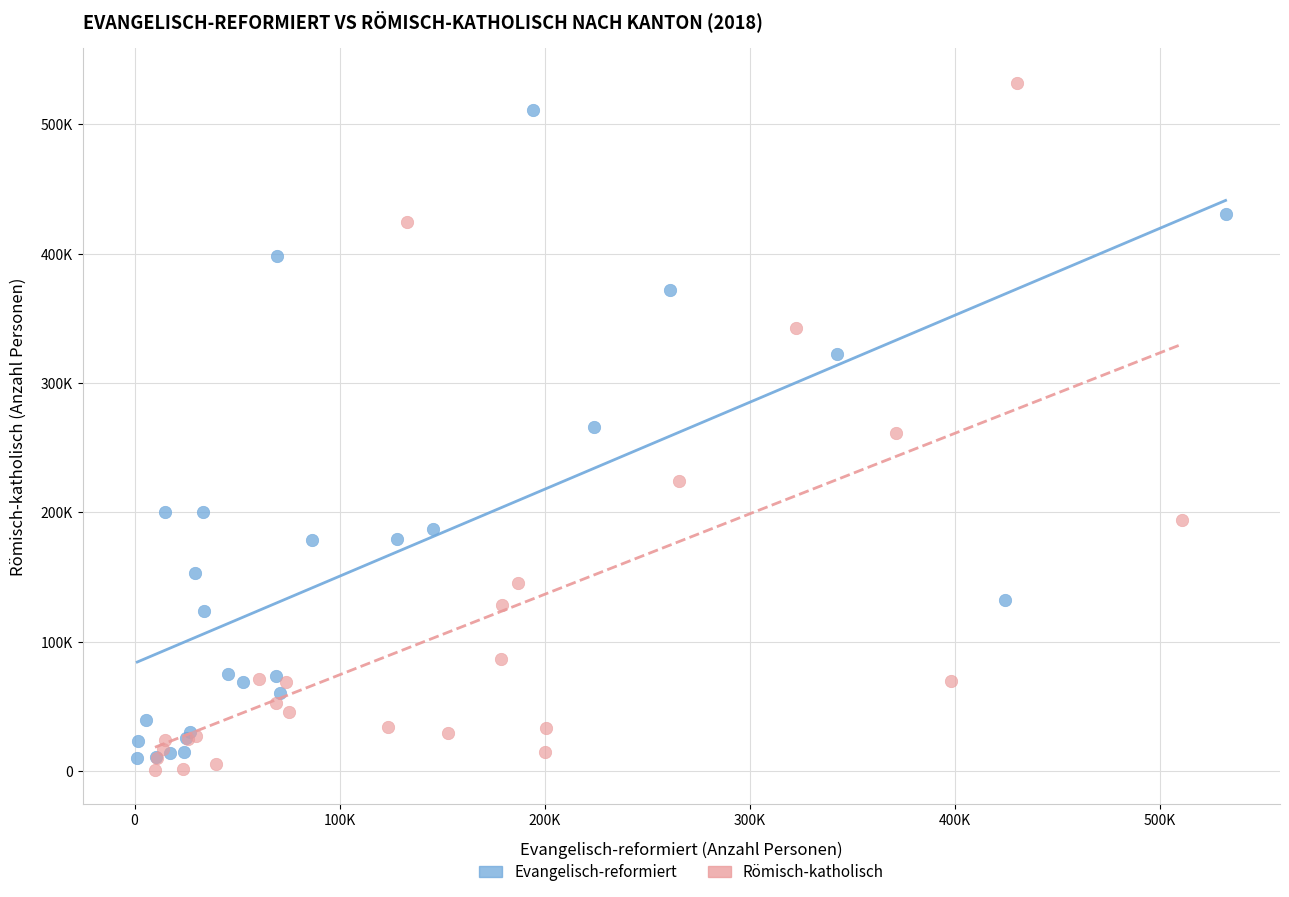

Which series has the widest spread of Y values?

Römisch-katholisch